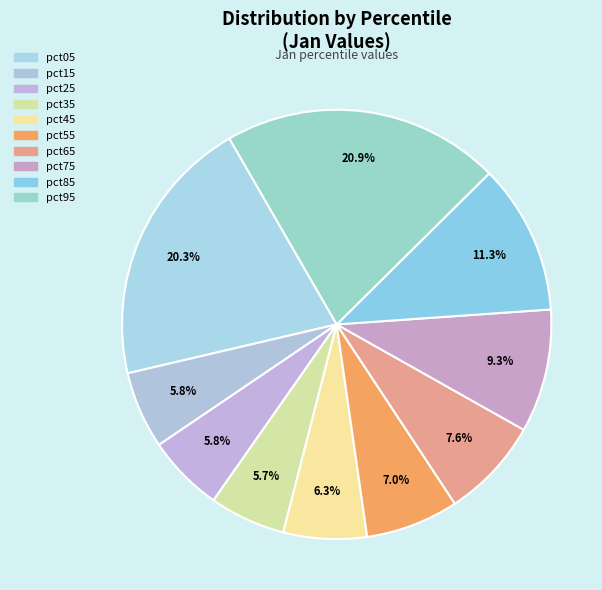

How many segments does this pie chart have?

10